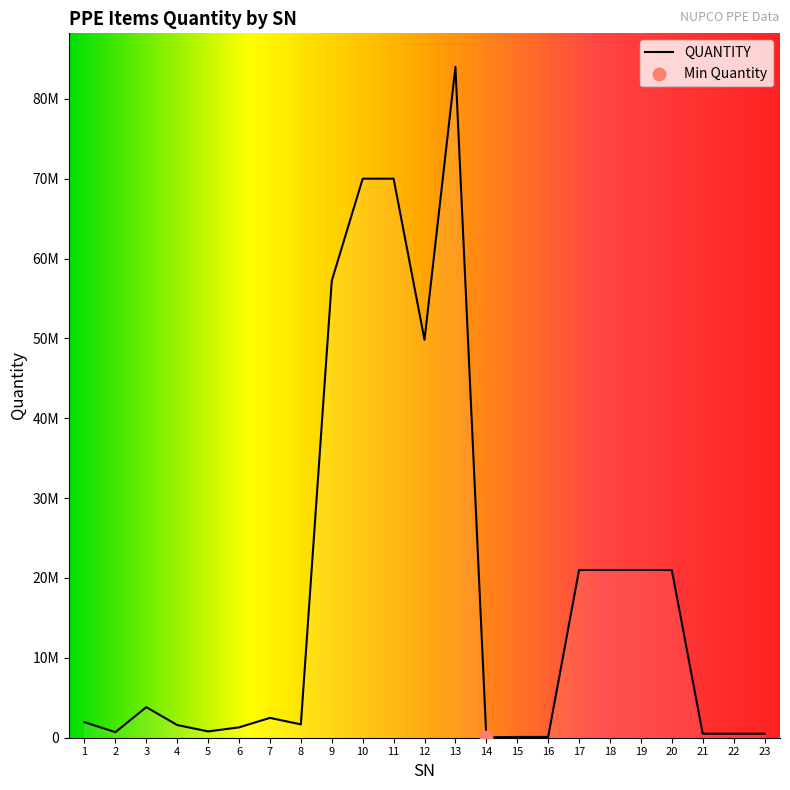

Does the chart have visible grid lines?

No